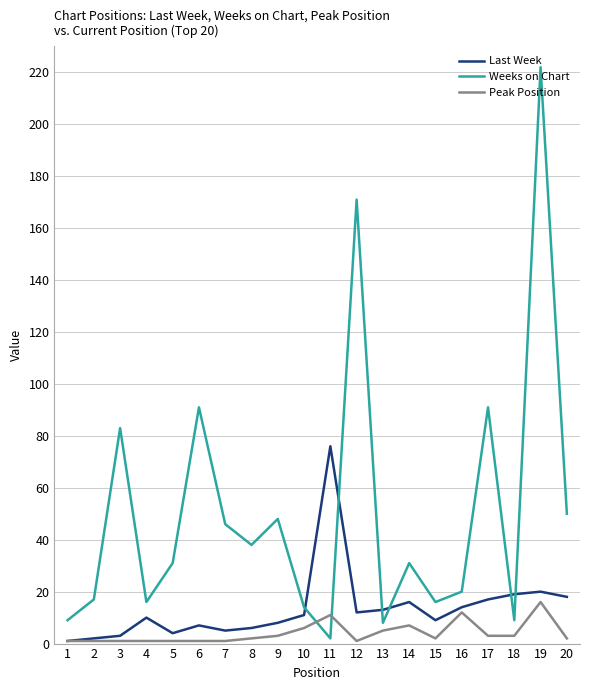

Between 12 and 19, which series saw the biggest shift?

Weeks on Chart